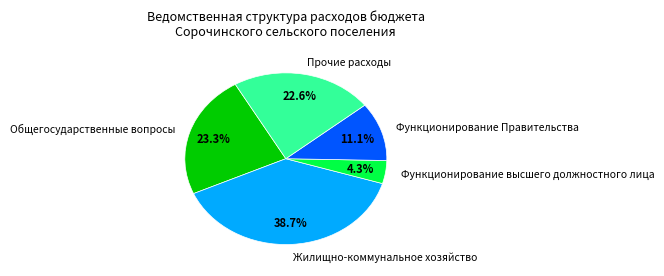

Between Функционирование Правительства and Общегосударственные вопросы, which is larger?

Общегосударственные вопросы